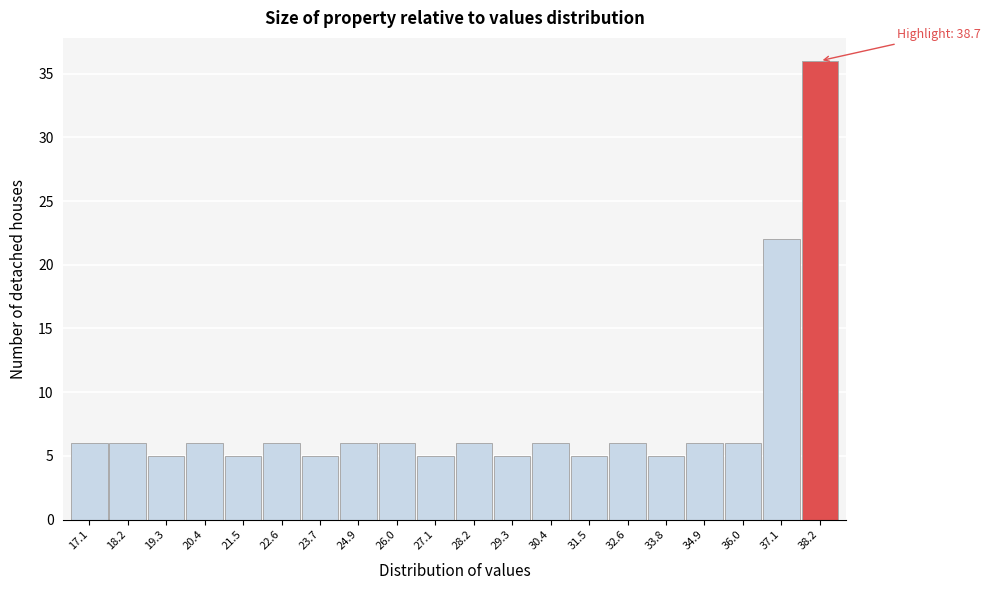

Reading left to right, list all the values displayed in this chart.

6	6	5	6	5	6	5	6	6	5	6	5	6	5	6	5	6	6	22	36